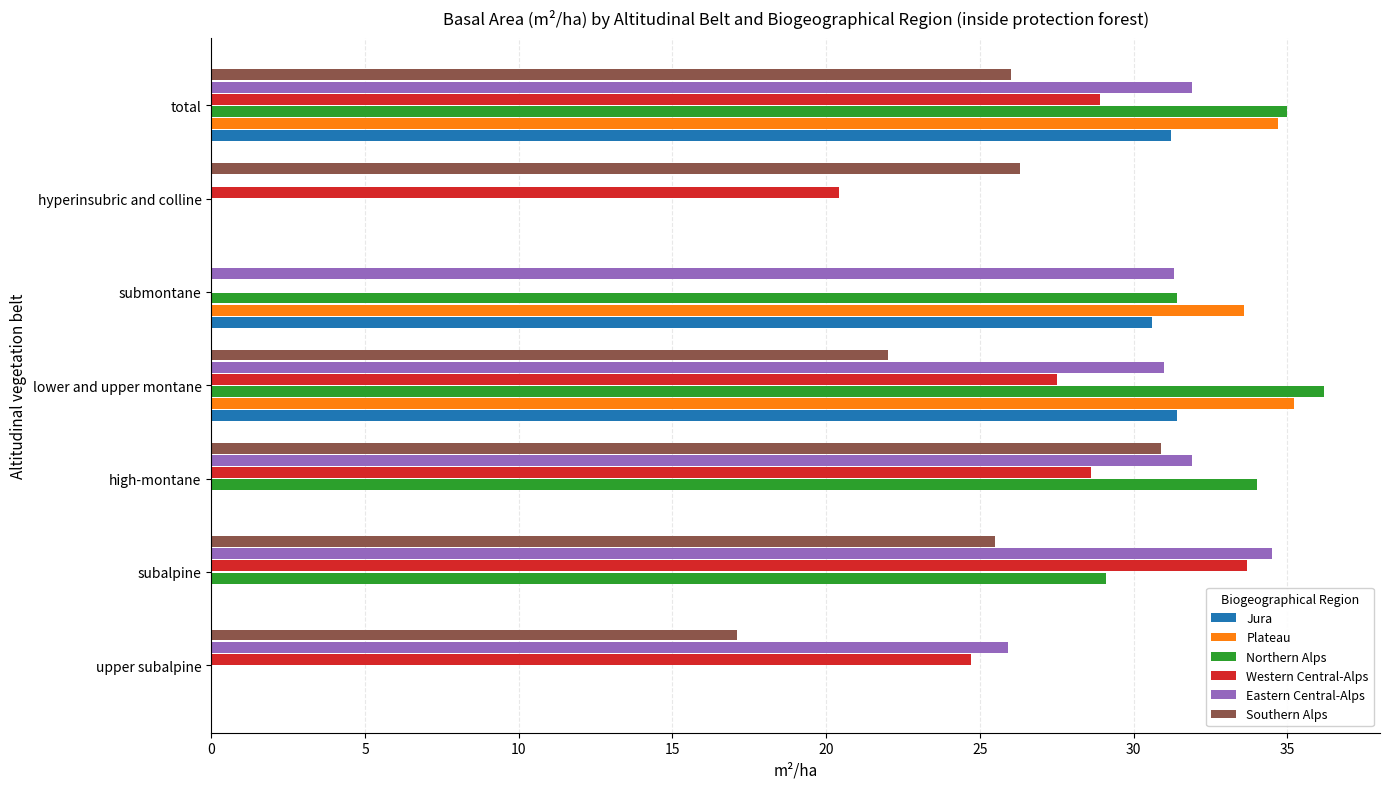

What is the greatest value displayed?

36.2